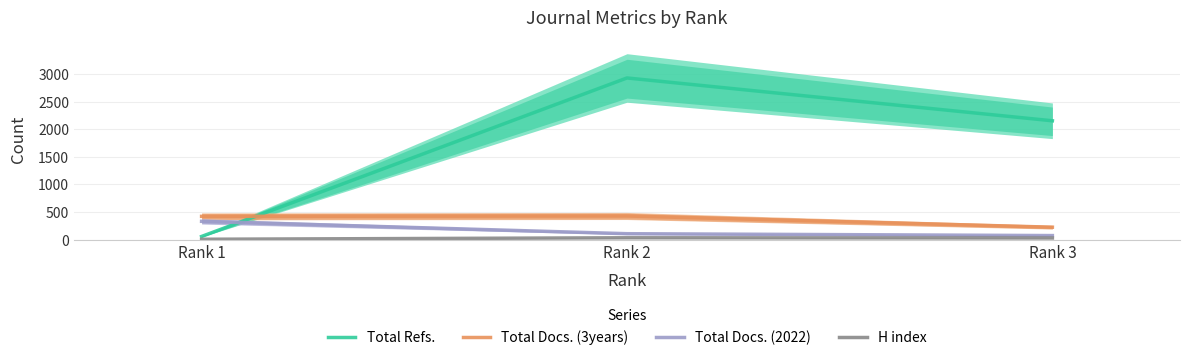

Between Rank 3 and Rank 2, which is larger?

Rank 2